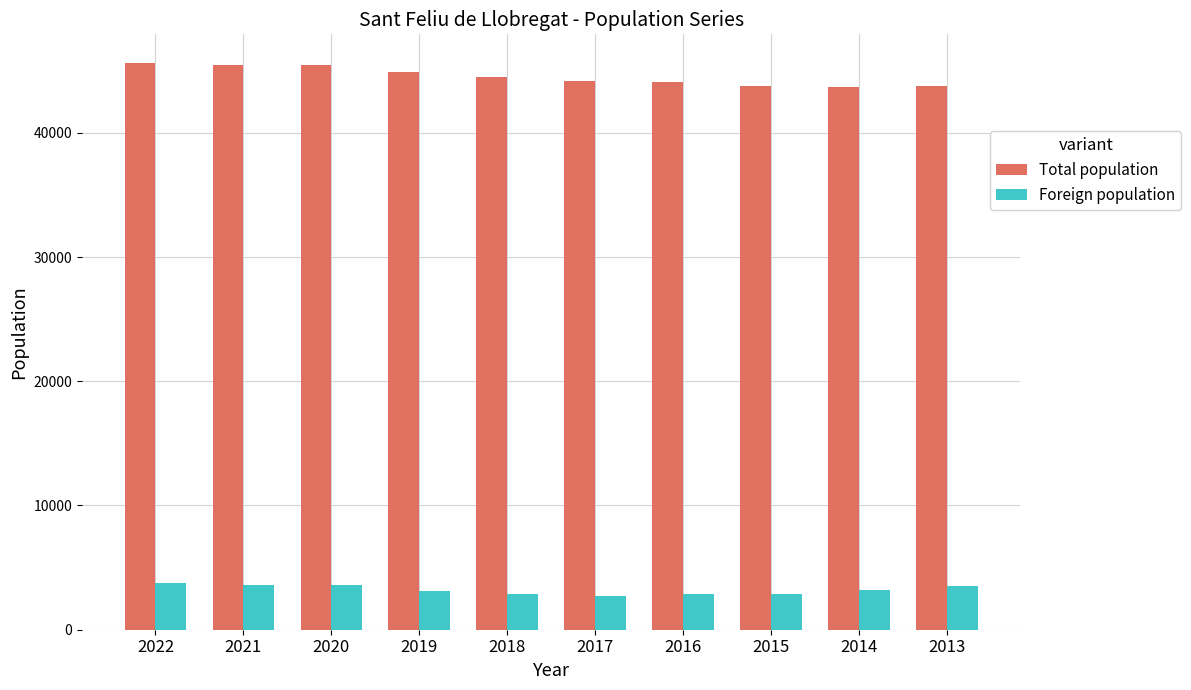

Does the chart contain stacked bars?

No